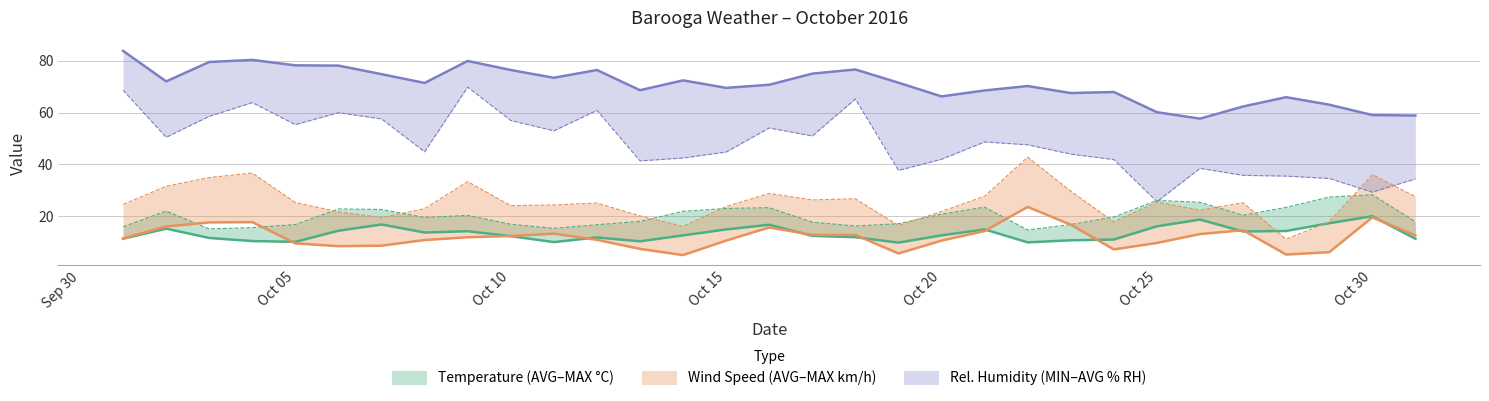

How many interior local peaks does the Avg Temperature (°C) series have?

8